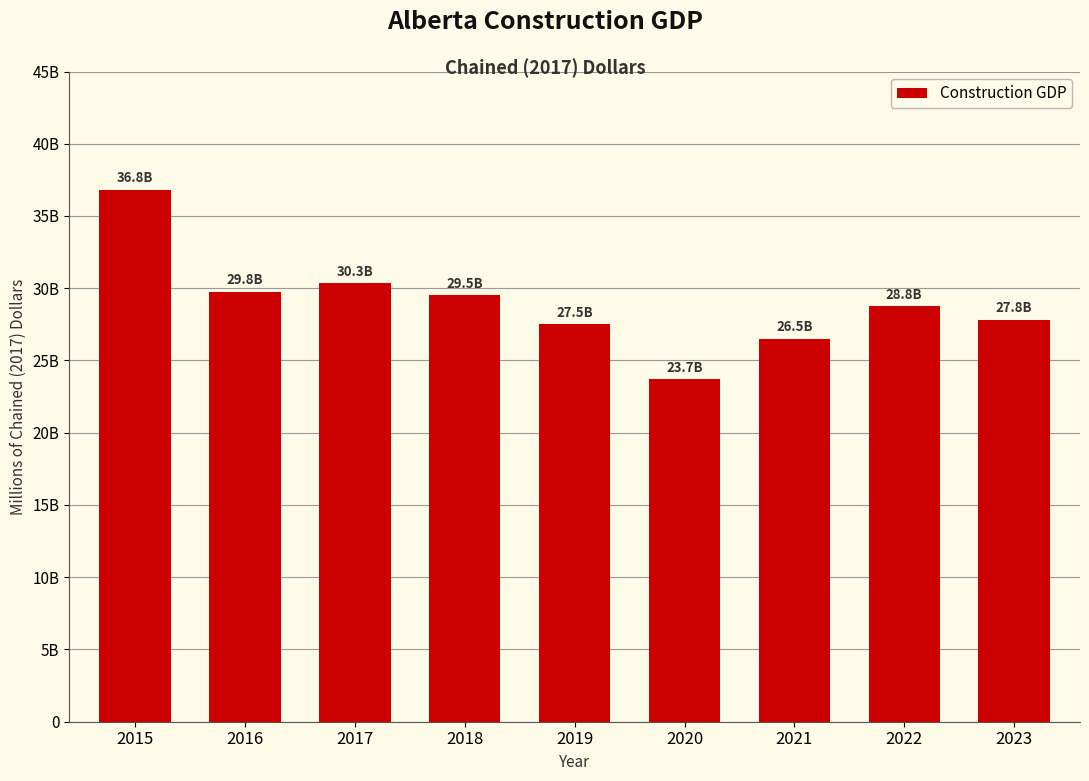

Reading left to right, what are all the values shown in this chart?

36811.9	29754.9	30336.9	29503.2	27535.0	23724.4	26499.0	28780.0	27819.0